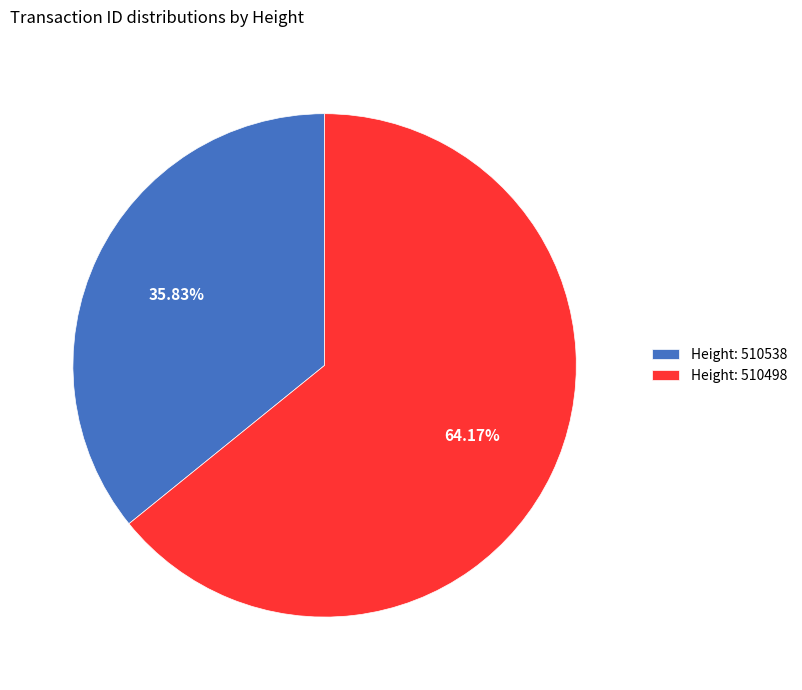

Rank the categories by value from lowest to highest.

Height: 510538, Height: 510498